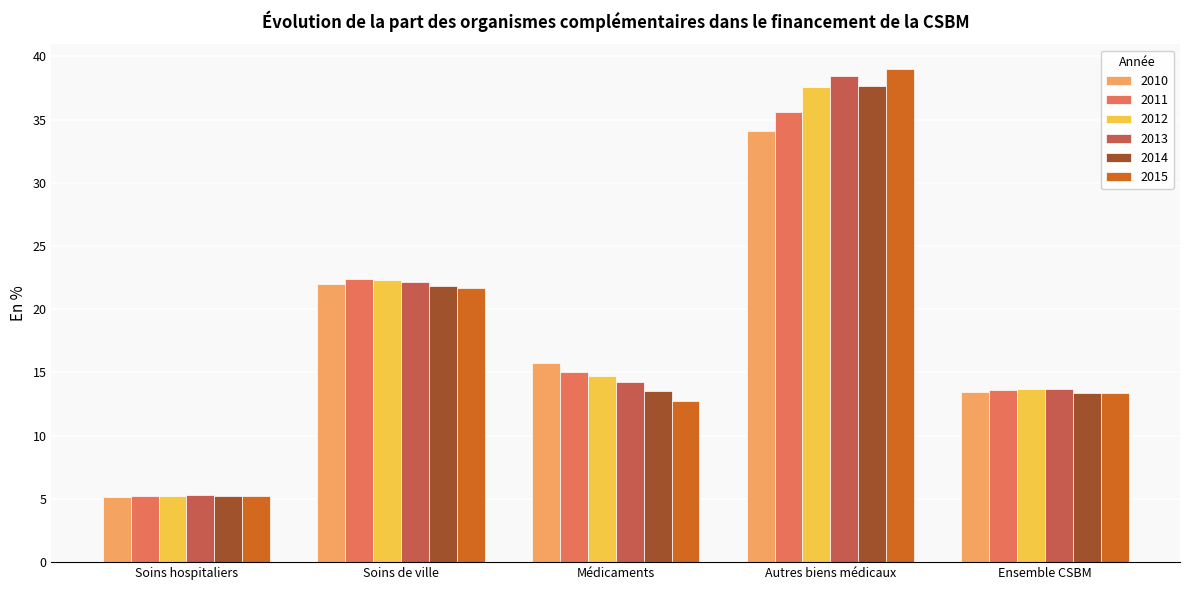

What is the total value across all series at Soins hospitaliers?

31.4